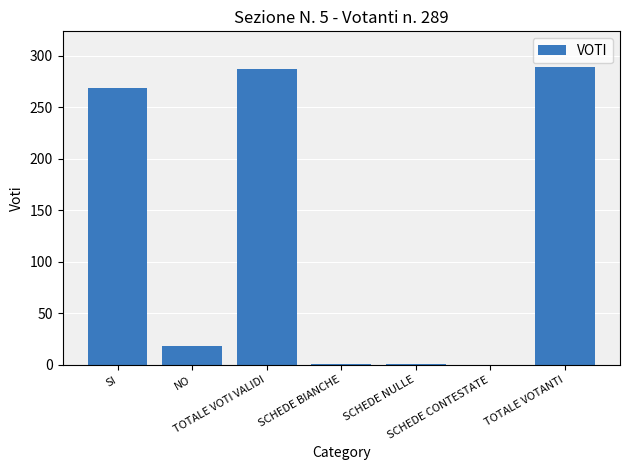

How many data points does each series have?

7